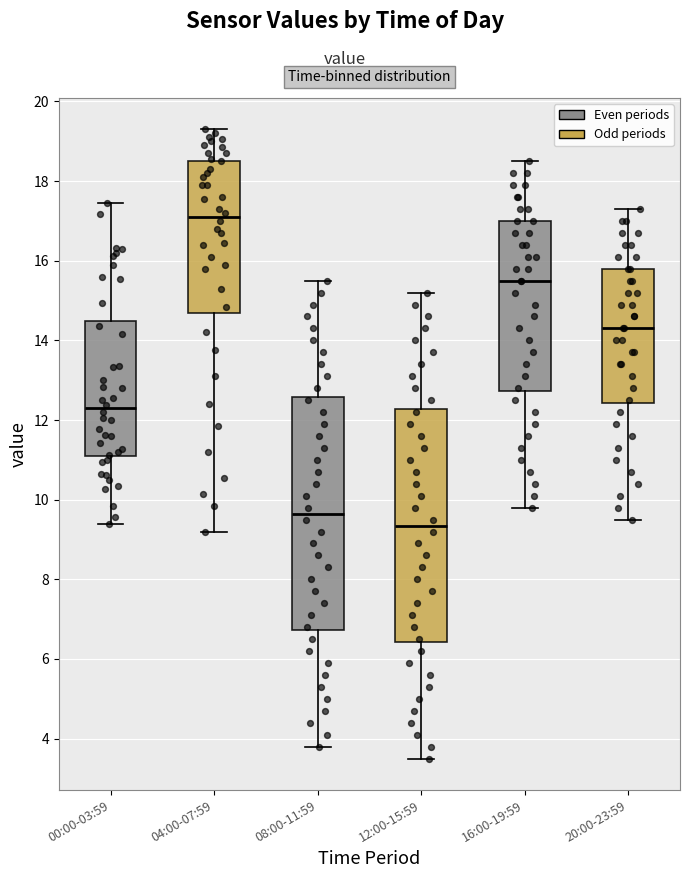

Which box's median line is the lowest?

12:00-15:59